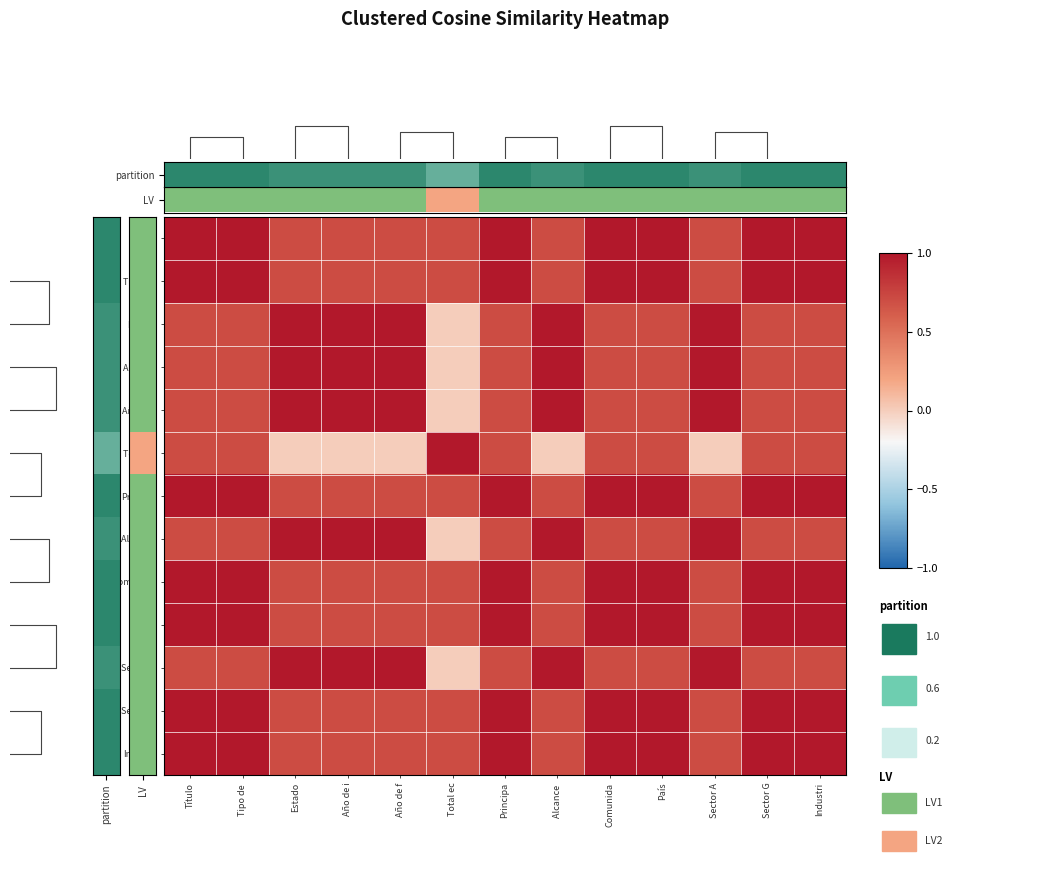

What is the total value across all series at País?

11.1